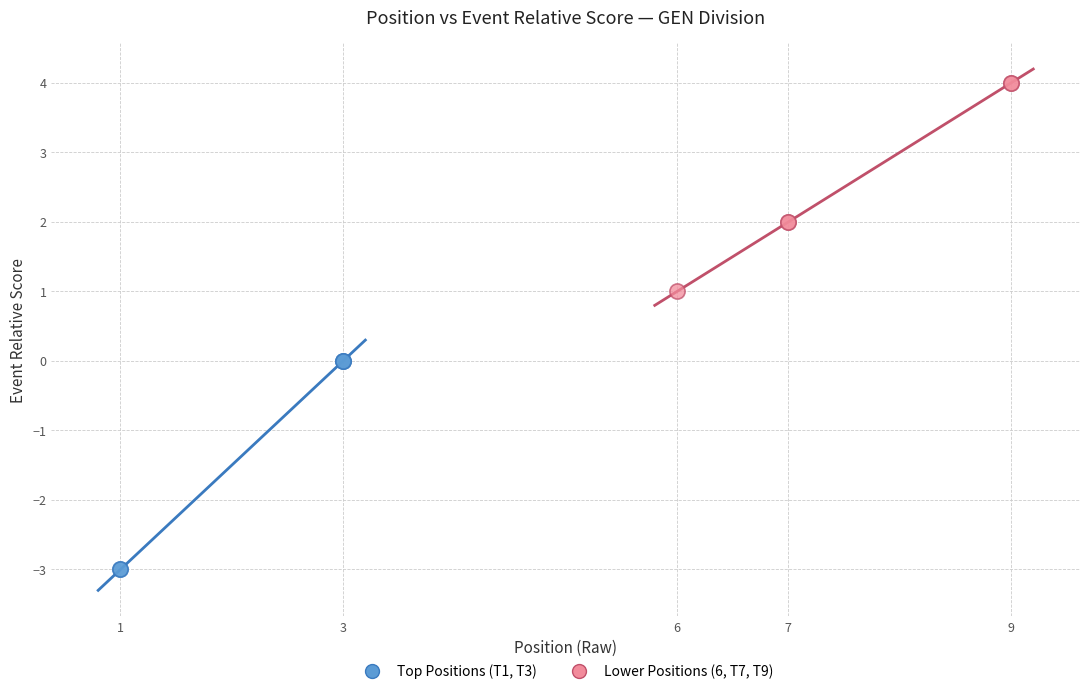

Which series contains the highest Y value?

Lower Positions (6, T7, T9)